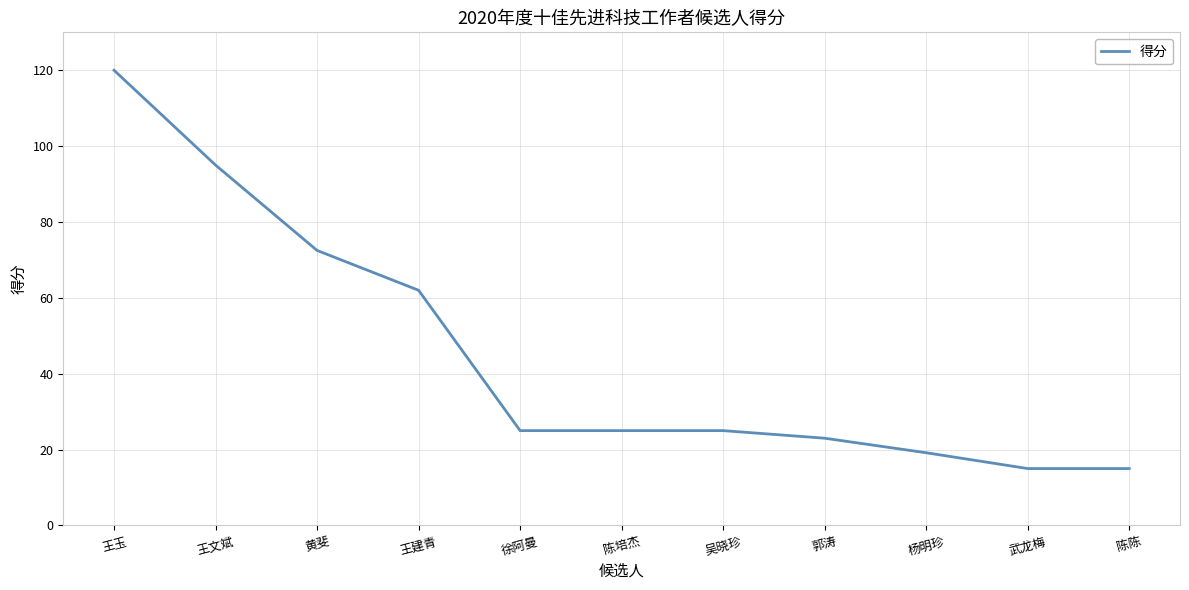

Reading left to right, list all the values displayed in this chart.

120.0	95.0	72.5	62.0	25.0	25.0	25.0	23.0	19.2	15.0	15.0